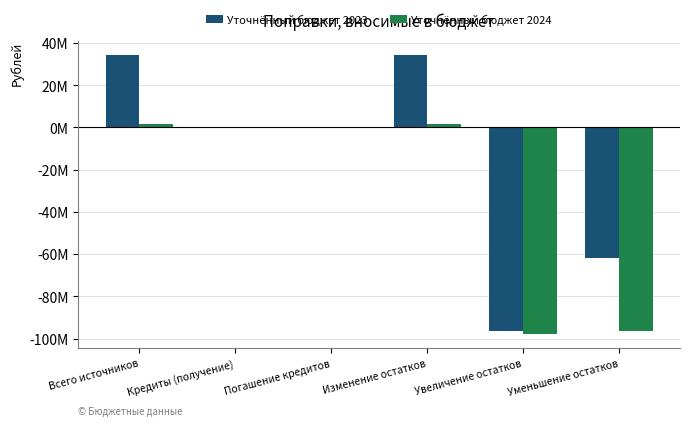

List the series in order of their overall mean, highest first.

Уточнённый бюджет 2023, Уточнённый бюджет 2024